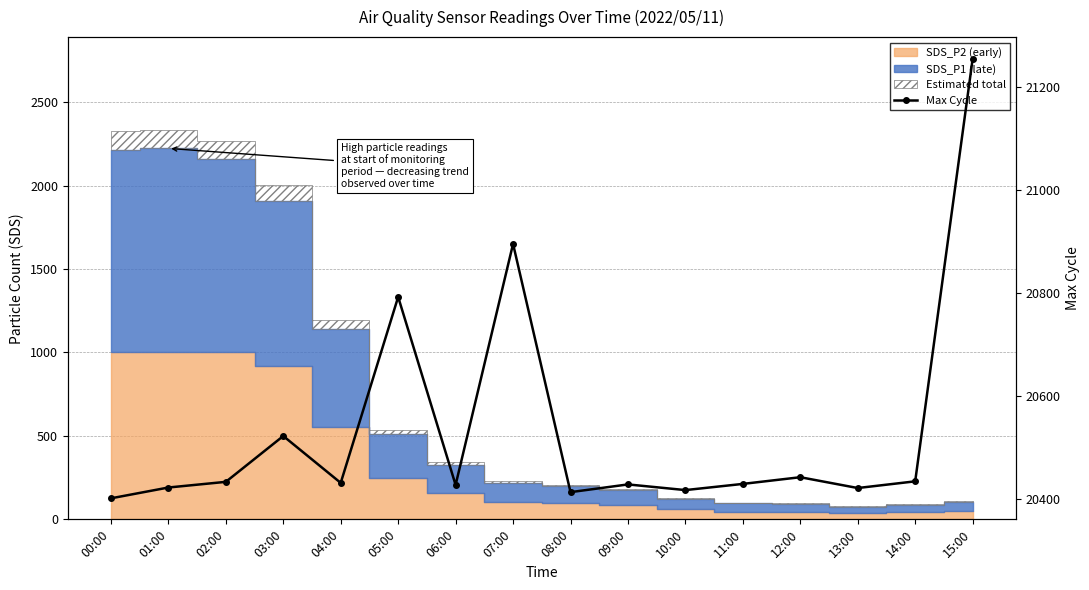

List the labels in order of value, smallest first.

00:00, 08:00, 10:00, 13:00, 01:00, 06:00, 09:00, 11:00, 04:00, 02:00, 14:00, 12:00, 03:00, 05:00, 07:00, 15:00